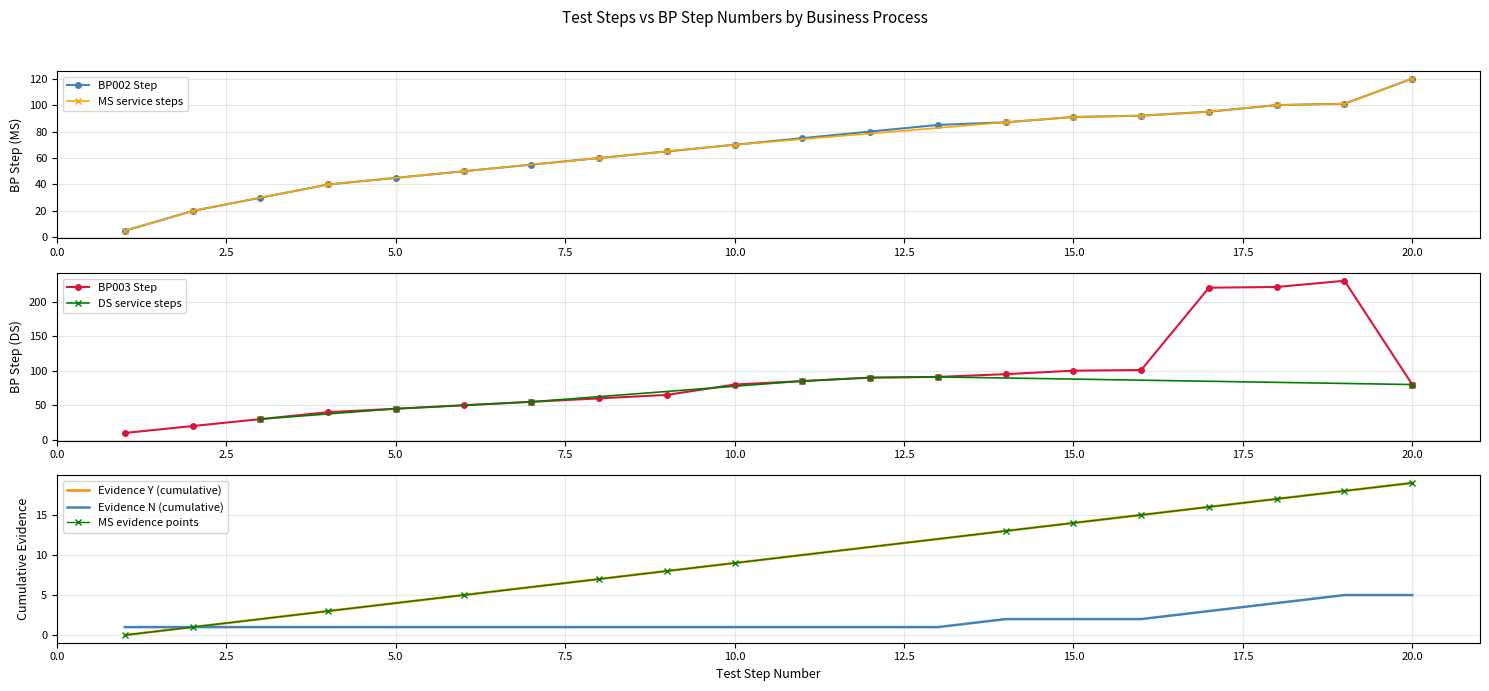

True or false: BP002 Step has a value of 69 at 5.0.

False